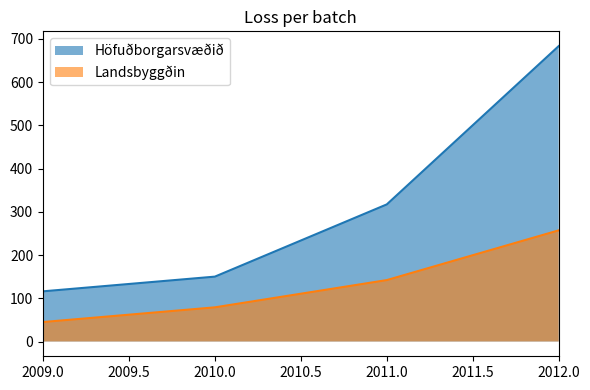

What is the average value of the Höfuðborgarsvæðið series?

316